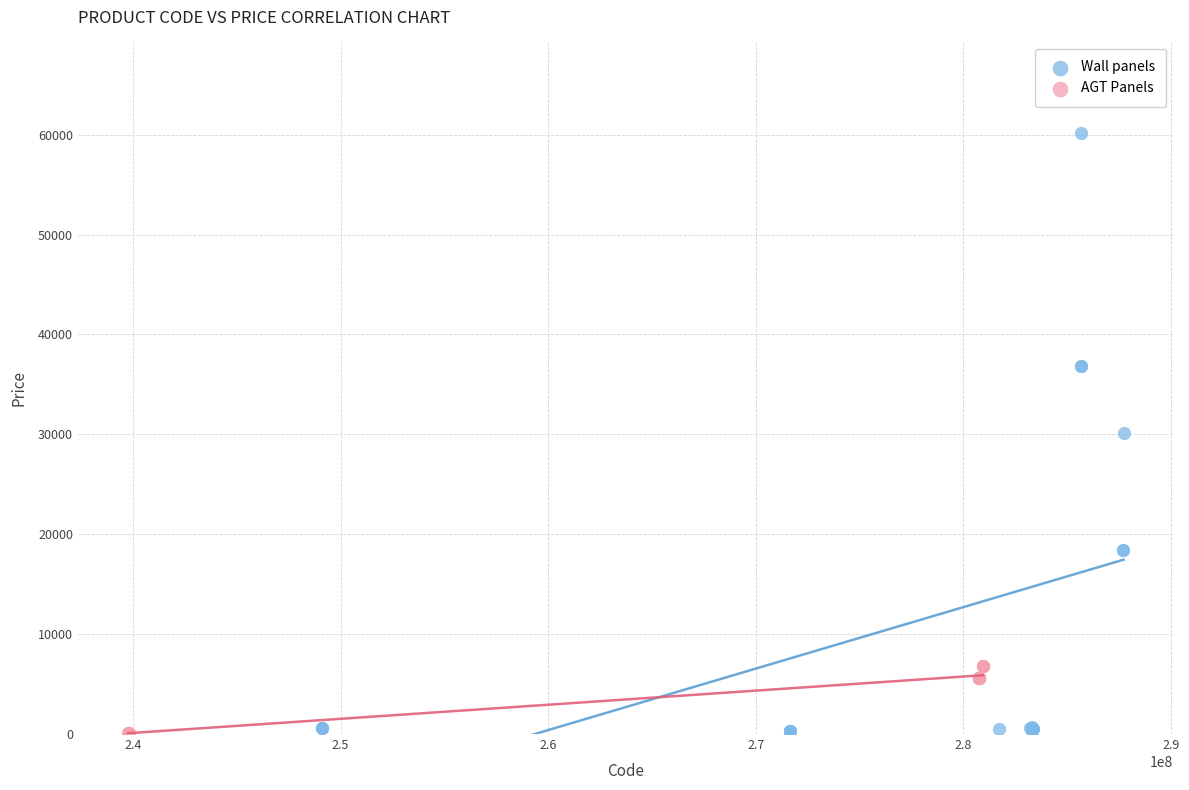

Which series reaches the maximum Y coordinate?

Wall panels